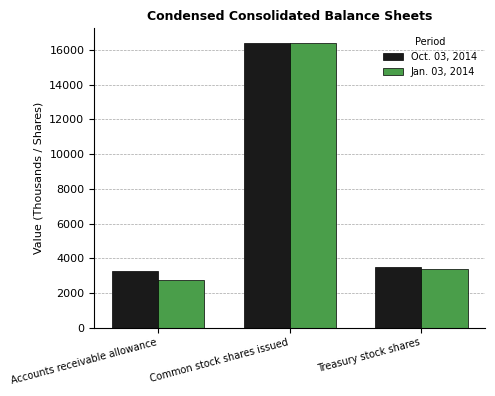

What is the minimum value for Oct. 03, 2014?

3241